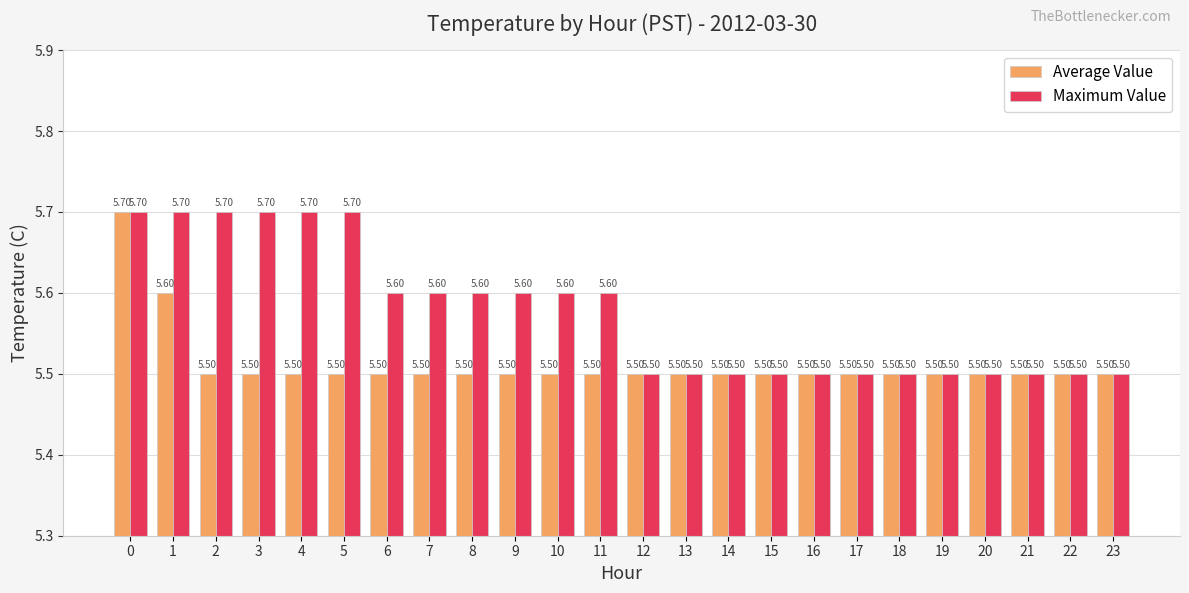

How many groups of bars are there?

24